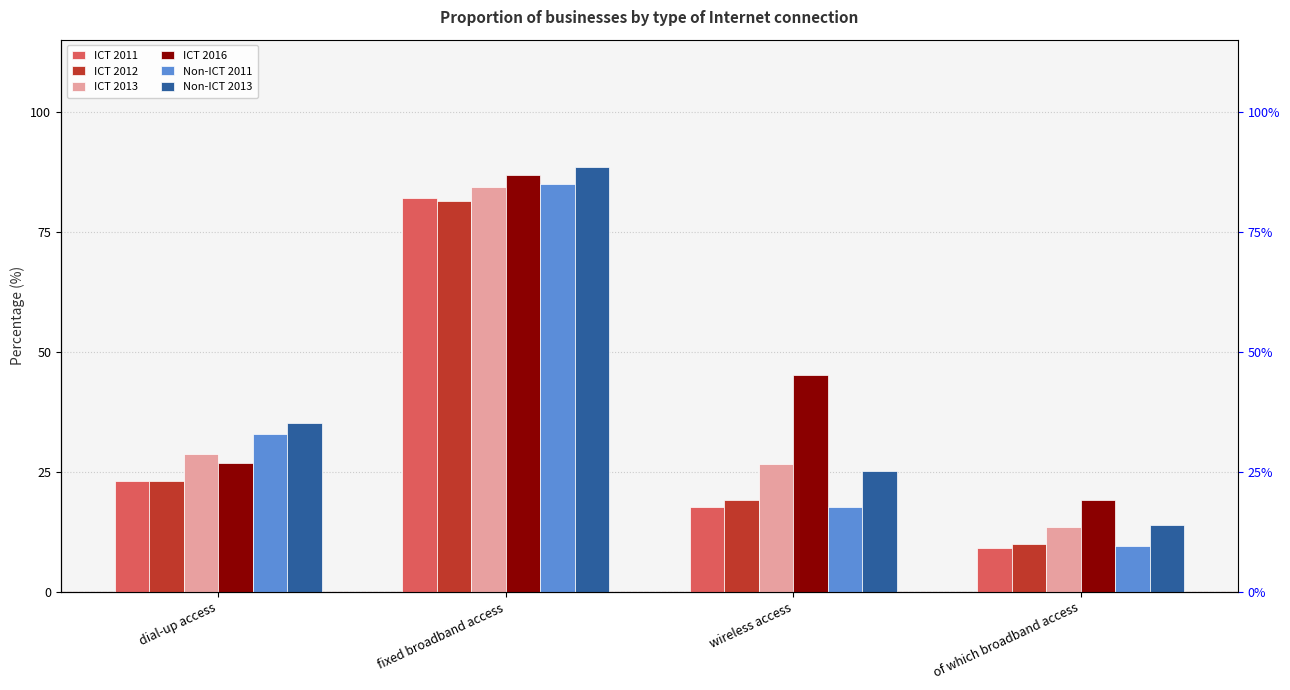

The value of ICT 2011 at of which broadband access is 4.7. True or false?

False